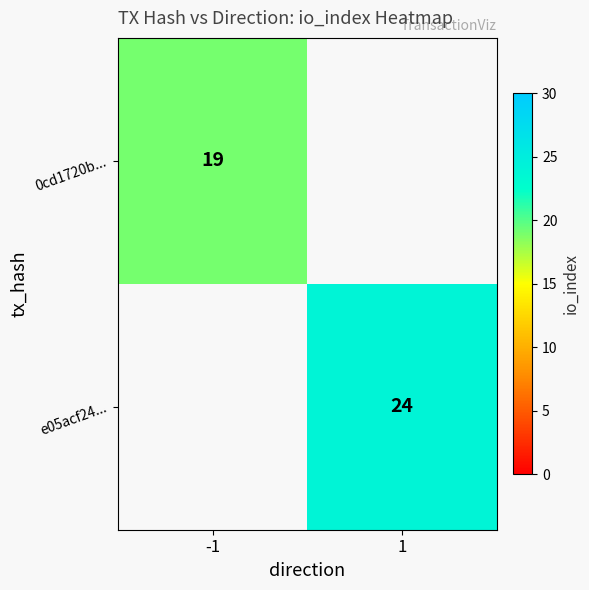

Between -1 and 1, which is larger?

1